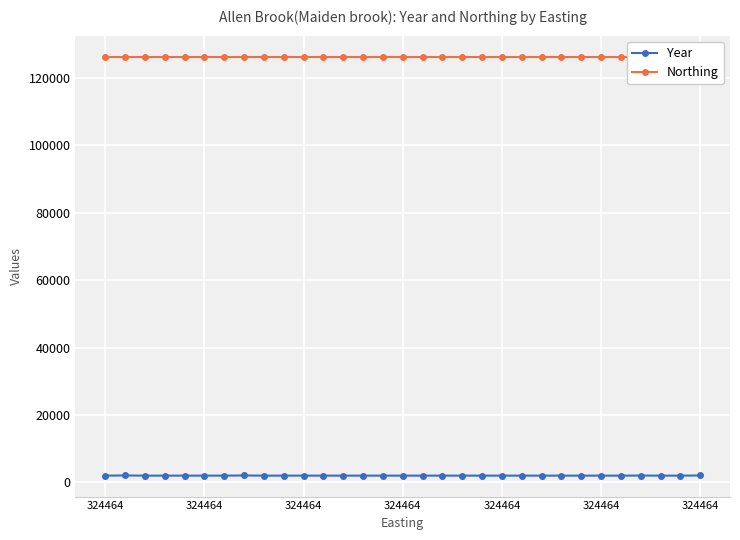

List the series in order of their overall mean, lowest first.

Year, Northing